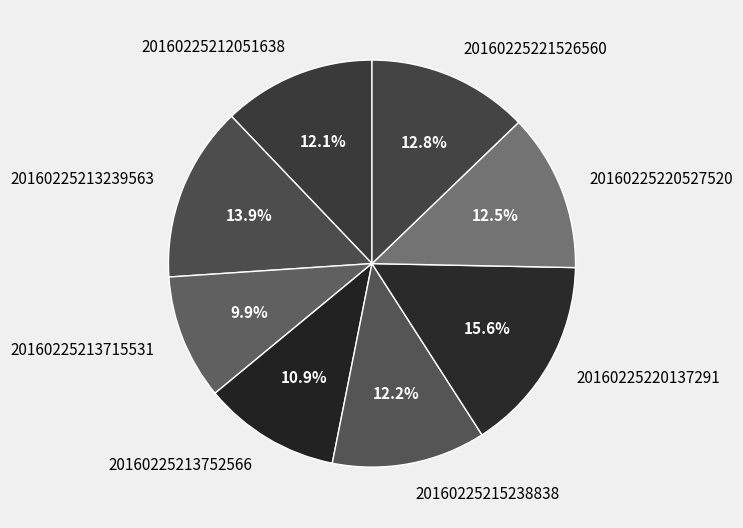

Which category has the smallest portion of the pie?

20160225213715531